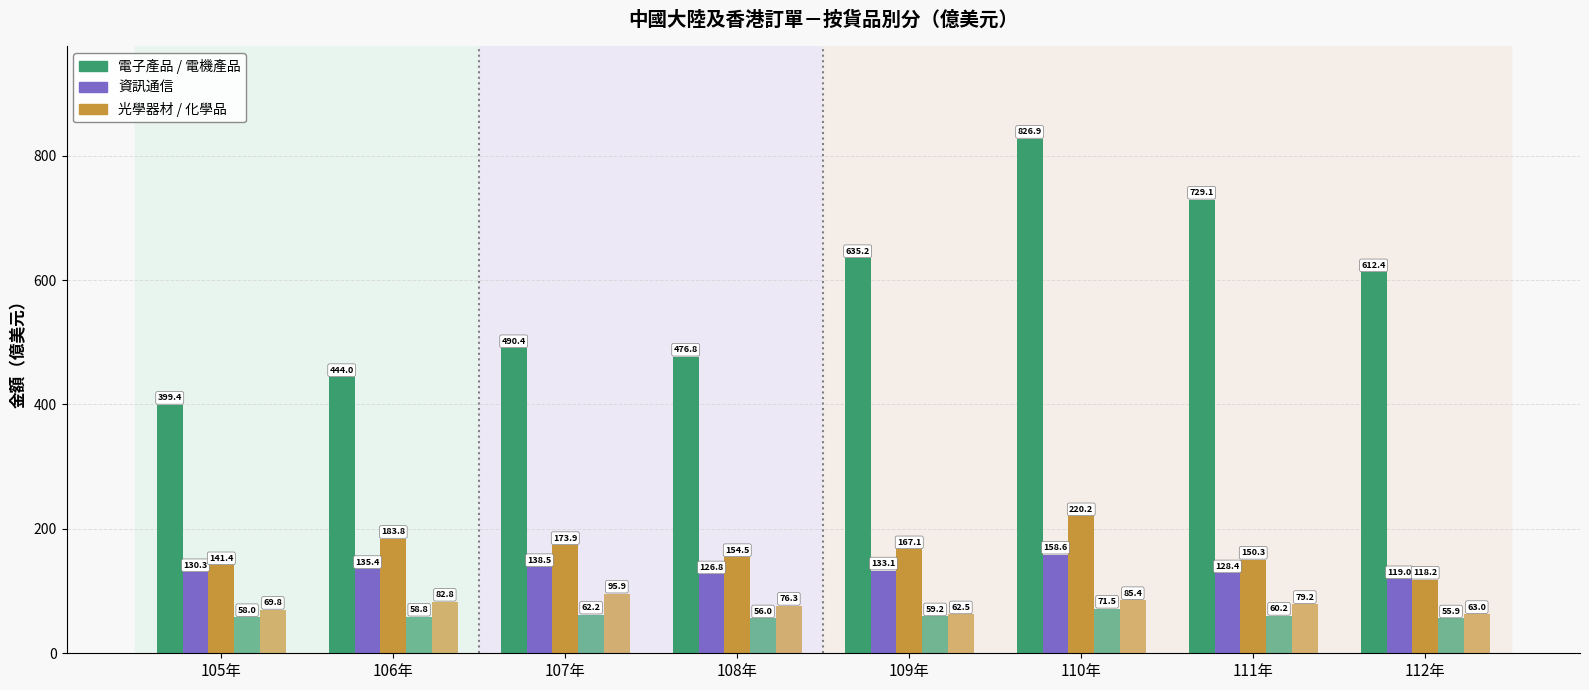

What is the label of the 7th bar from the left?

111年